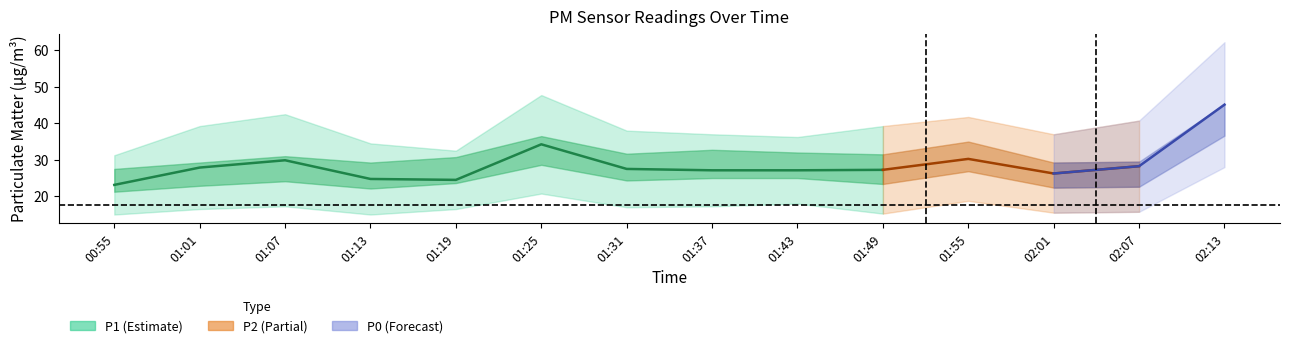

What is the value of the 5th point from the left?

24.5